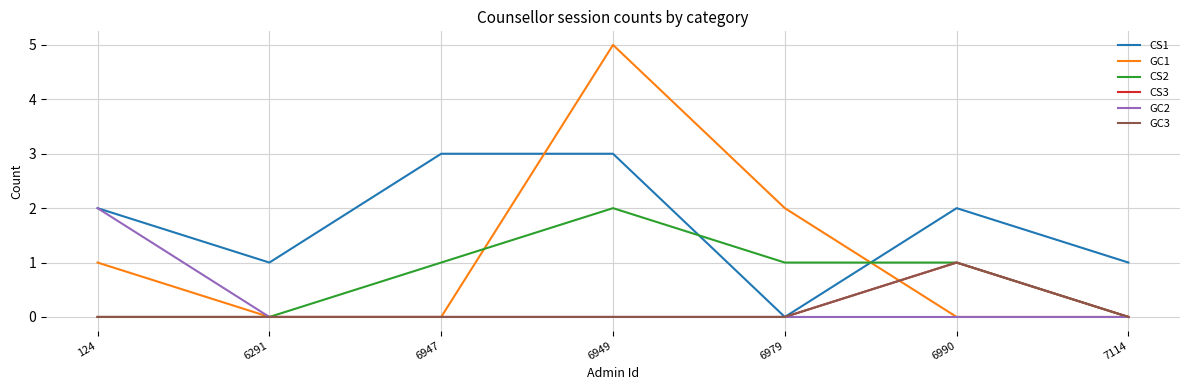

List the series in order of their peak value, highest first.

GC1, CS1, CS2, GC2, CS3, GC3